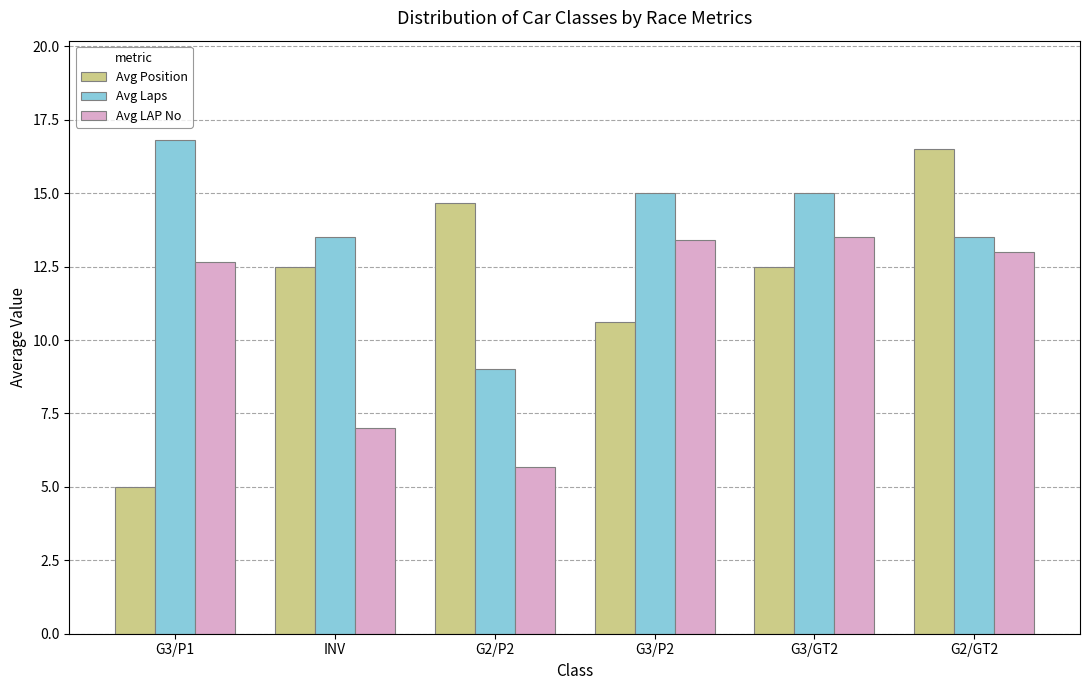

Between G2/P2 and G3/P2, which series saw the biggest shift?

Avg LAP No